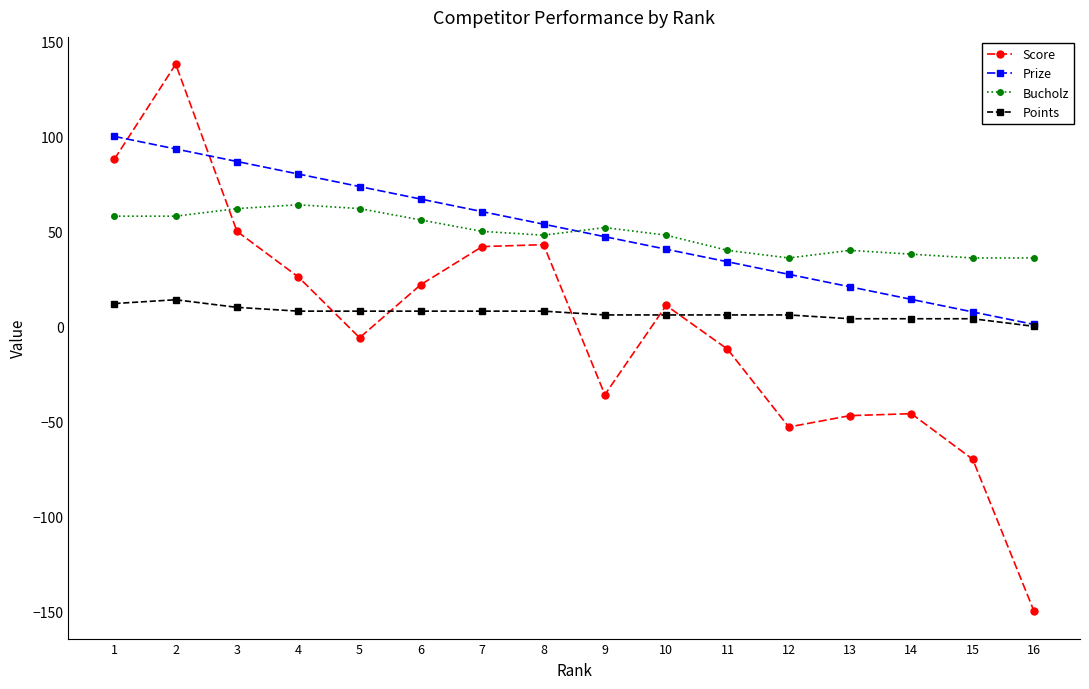

What is the difference between the Prize values at 10 and 13?

19.8